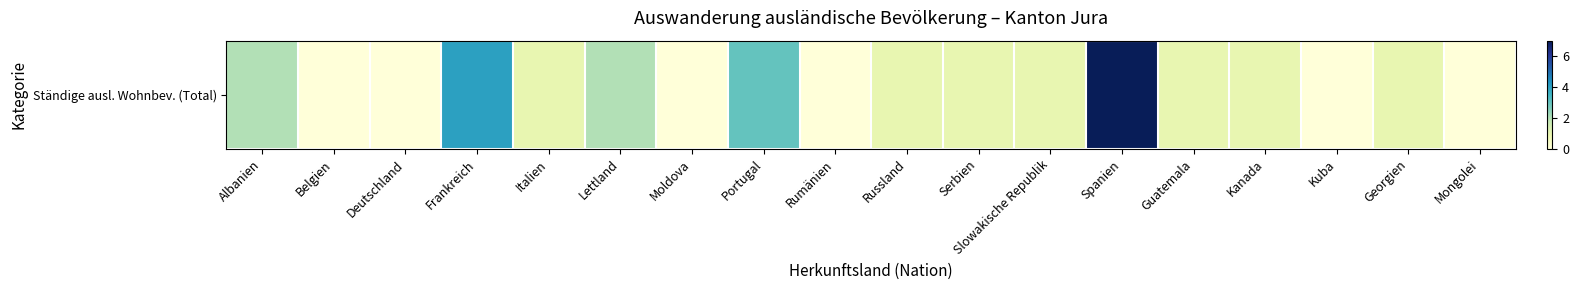

Reading left to right, transcribe all the data shown in this chart.

2	0	0	4	1	2	0	3	0	1	1	1	7	1	1	0	1	0